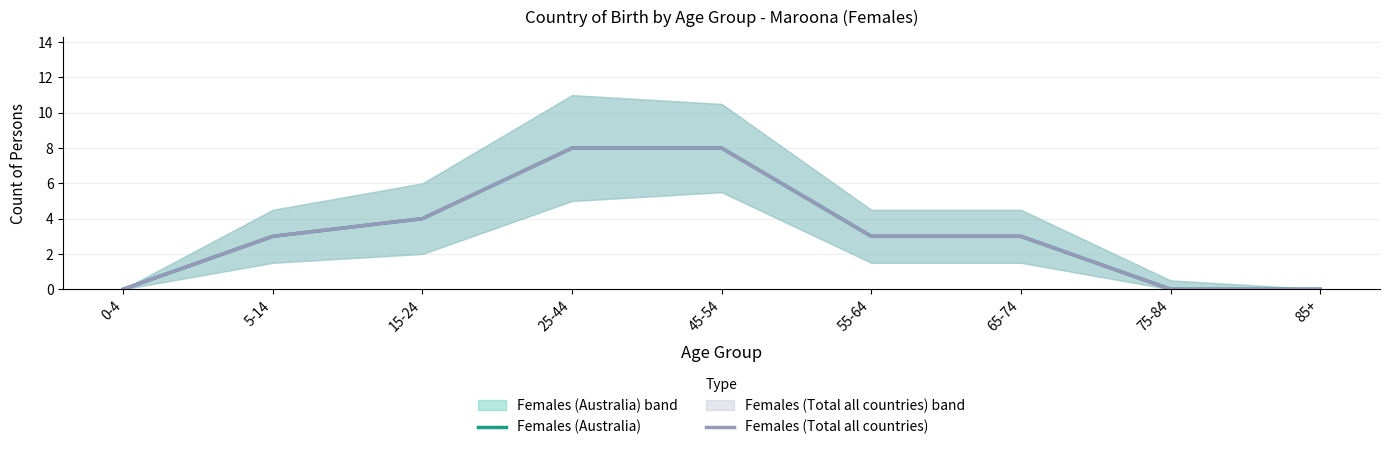

Reading left to right, what are all the values shown in this chart?

Females (Australia): 0-4=0	5-14=3	15-24=4	25-44=8	45-54=8	55-64=3	65-74=3	75-84=0	85+=0
Females (Total all countries): 0-4=0	5-14=3	15-24=4	25-44=8	45-54=8	55-64=3	65-74=3	75-84=0	85+=0